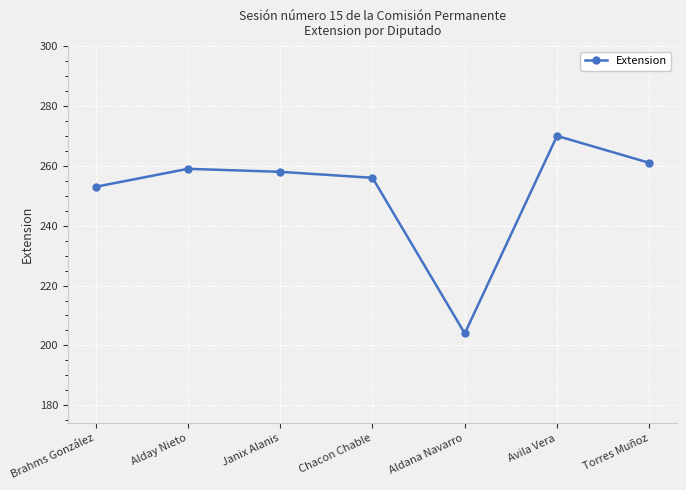

Count the number of categories in the chart.

7